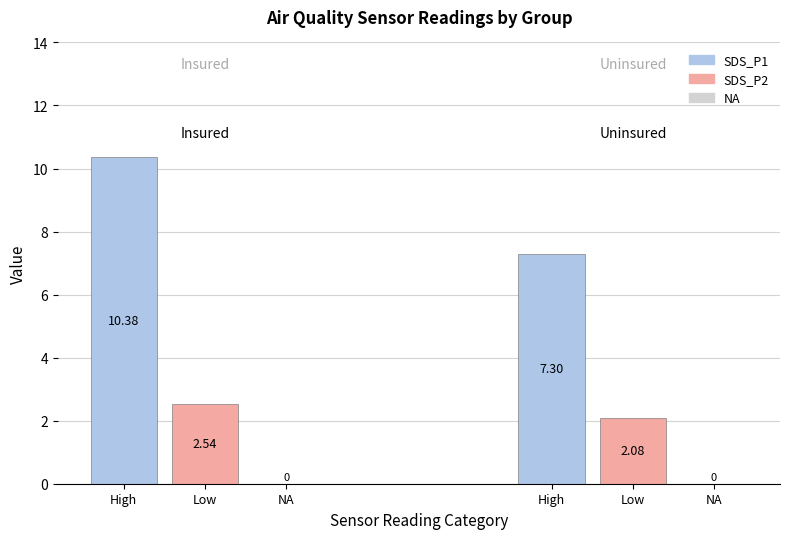

At 11, list the series in order from smallest to largest.

SDS_P2, SDS_P1